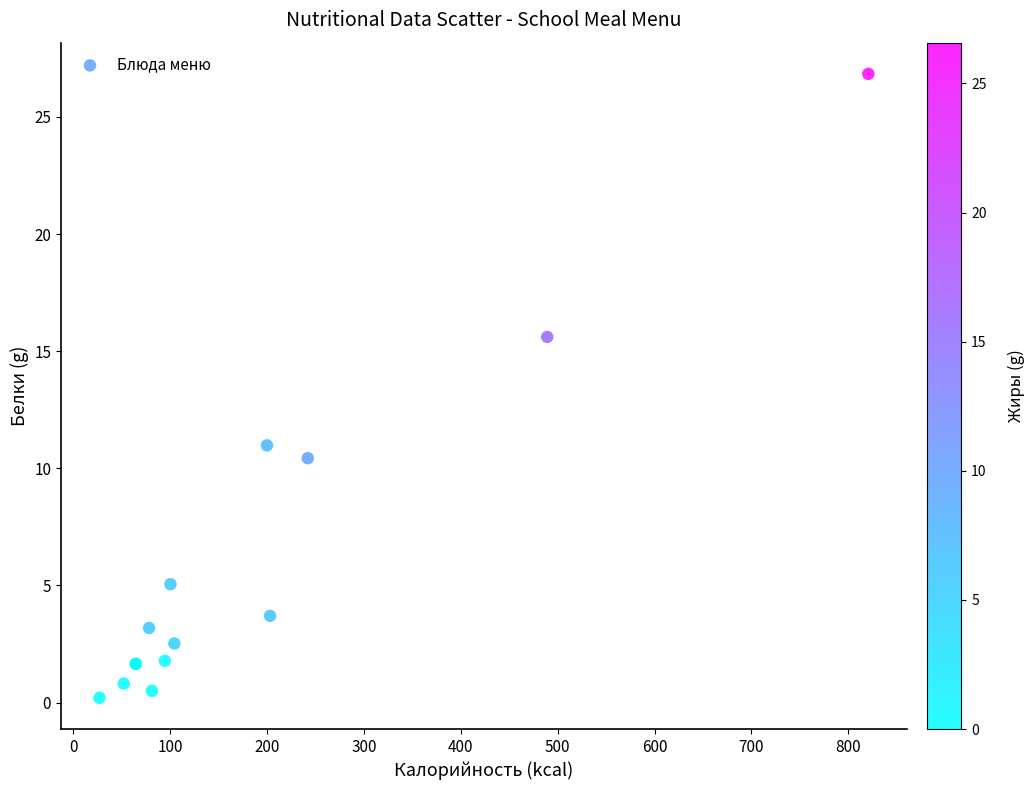

What Y value in the scatter plot is closest to 13?

11.0